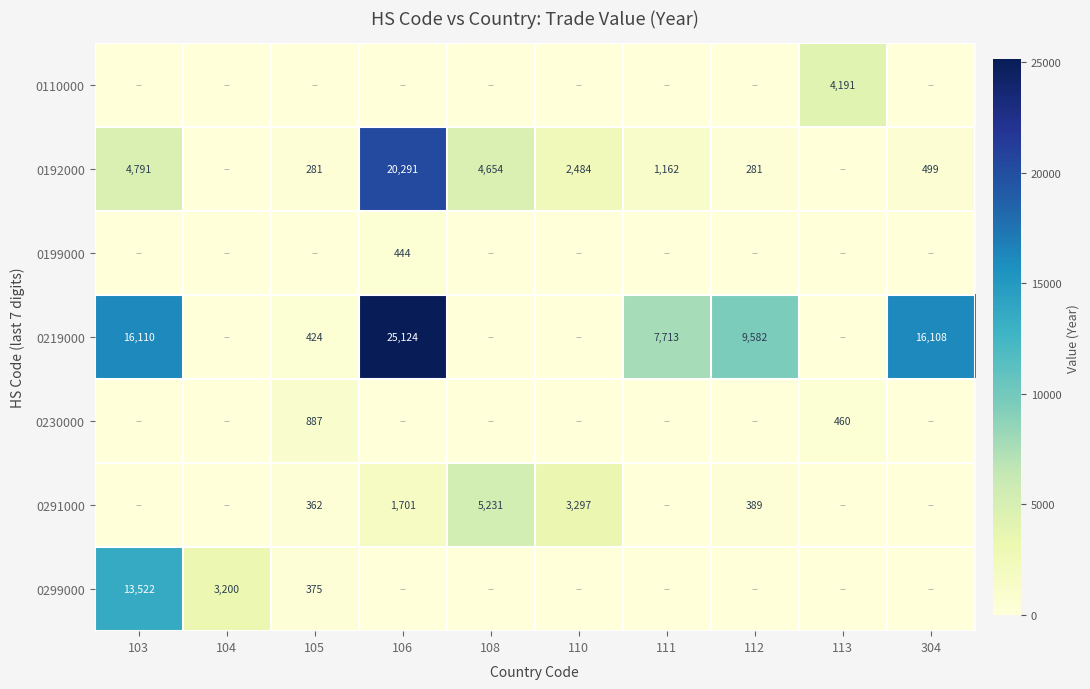

Which category has the highest value across all series?

106